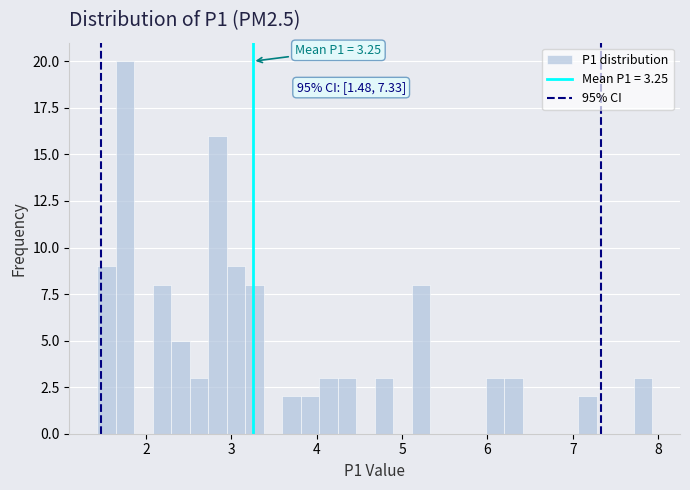

Read against the x-axis, roughly where is the centre of the tallest bar?

1.8